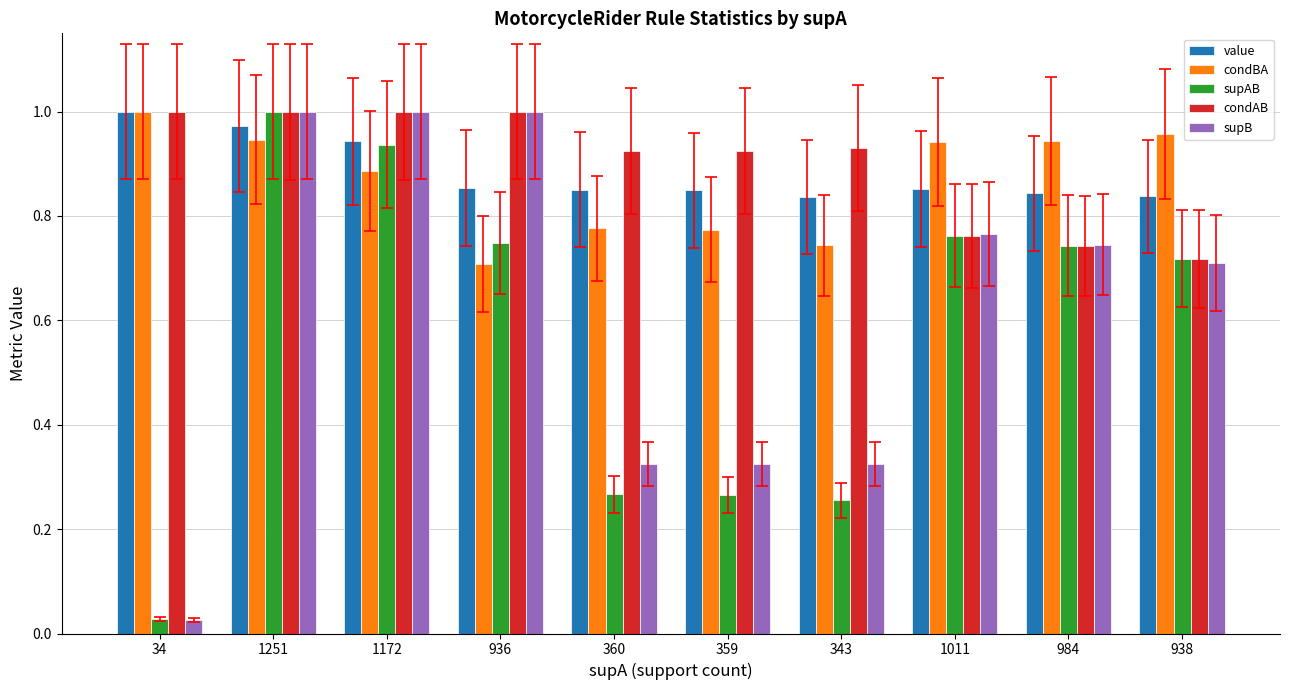

Where is condBA nearest to the value 0?

936